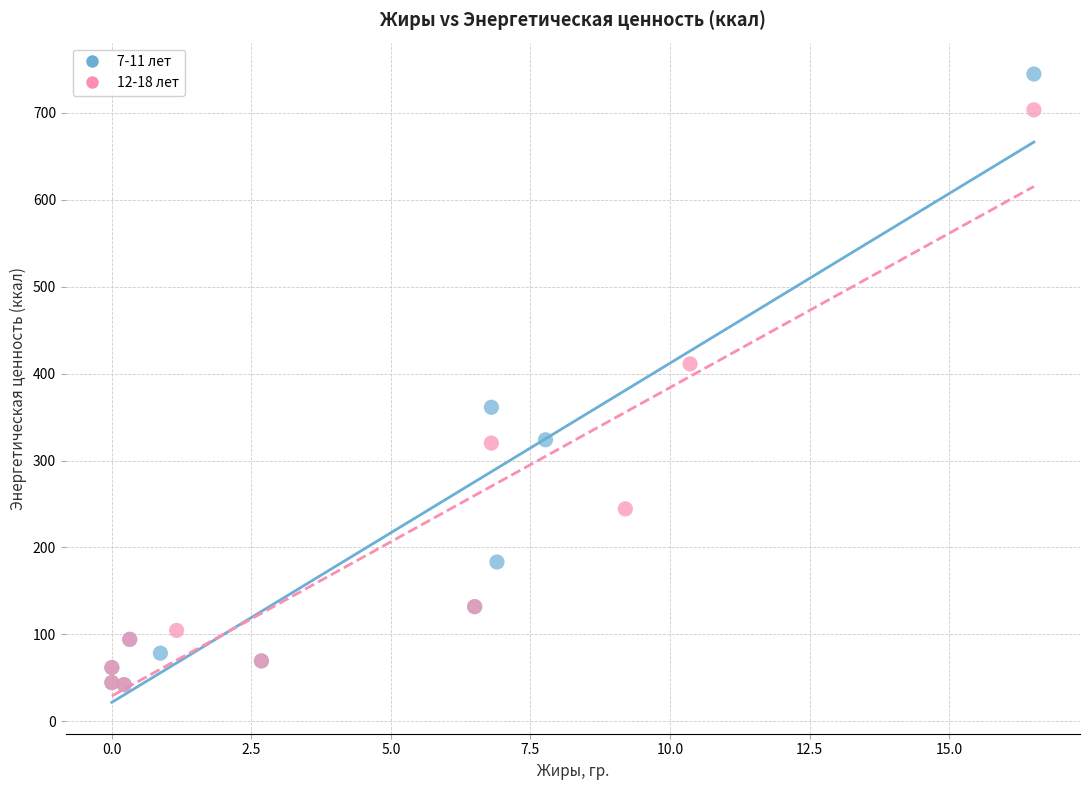

Which series has the largest Y range (max minus min)?

7-11 лет